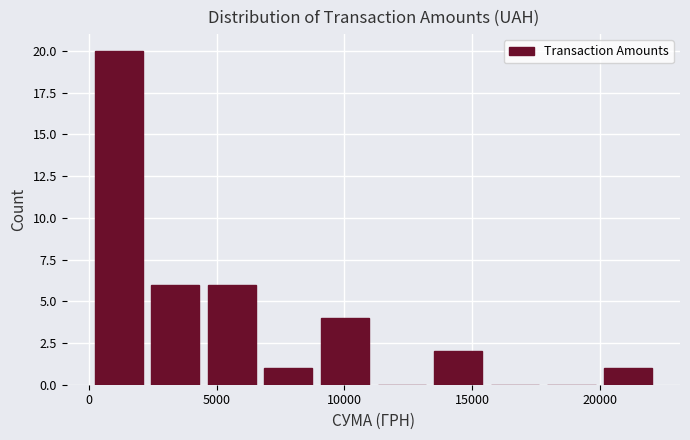

How tall is the bar that spans 4500 to 6500 on the x-axis? Neither the bar edges nor the heights are printed on the chart, so give them approximately, as read against the axes.

6